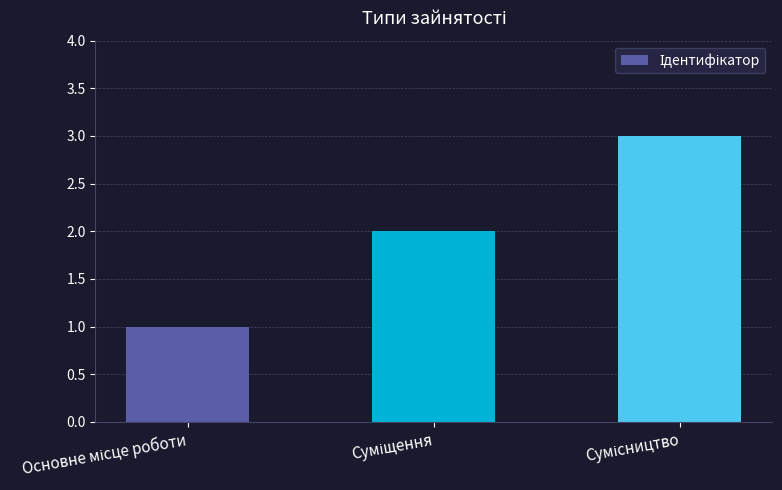

How many values are between 1 and 3?

3